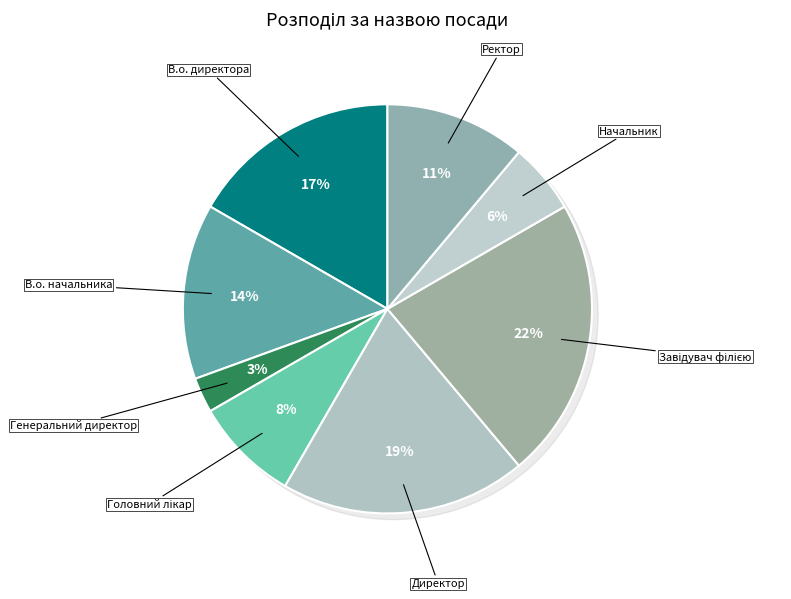

Is it true that В.о. начальника is 29% of the pie?

False